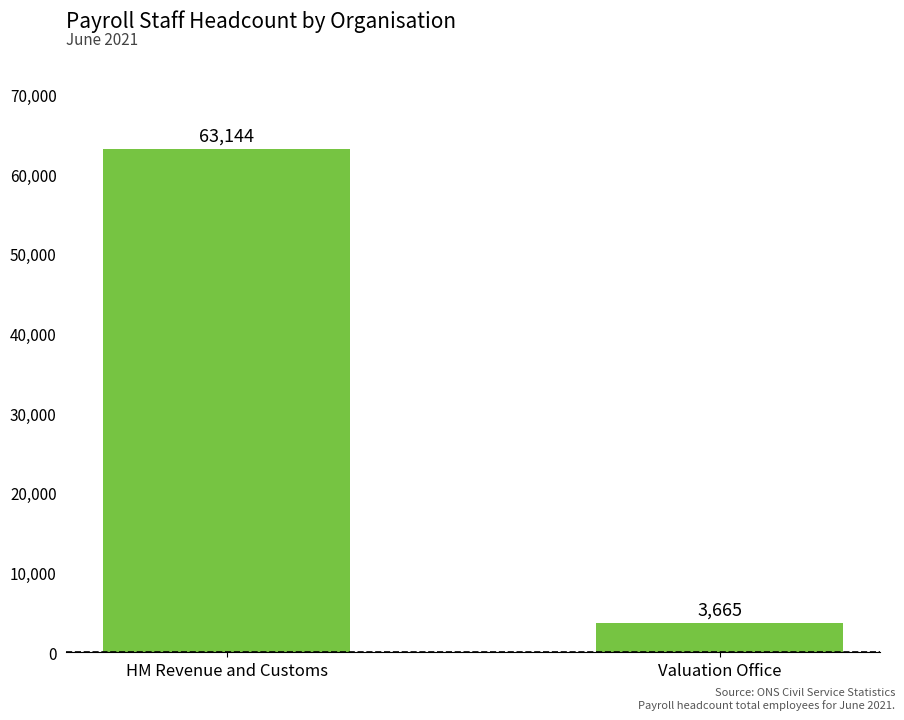

Reading right to left, list all the values displayed in this chart.

3665	63144